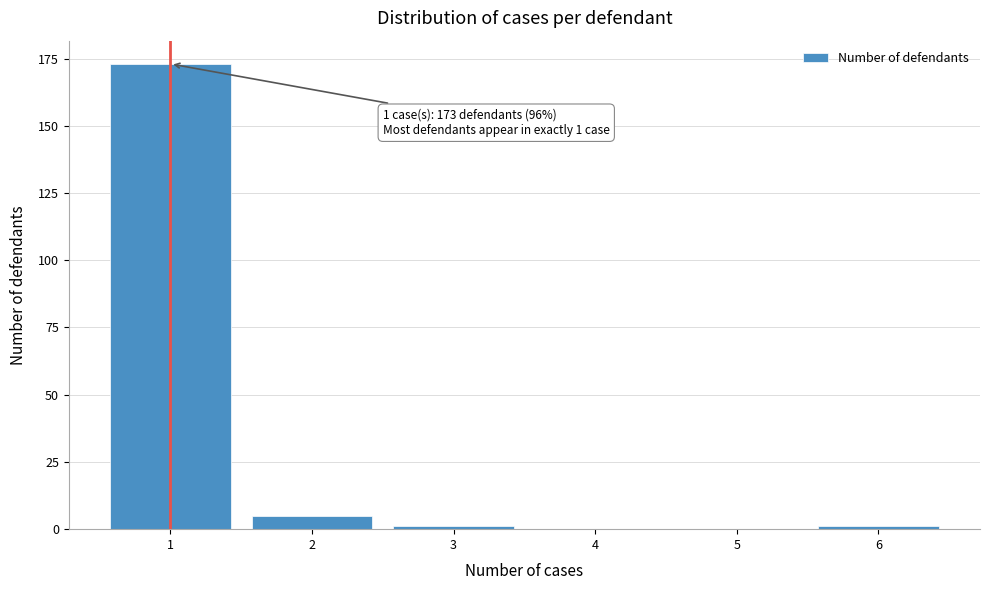

Reading left to right, transcribe all the data shown in this chart.

1=173	2=5	3=1	4=0	5=0	6=1